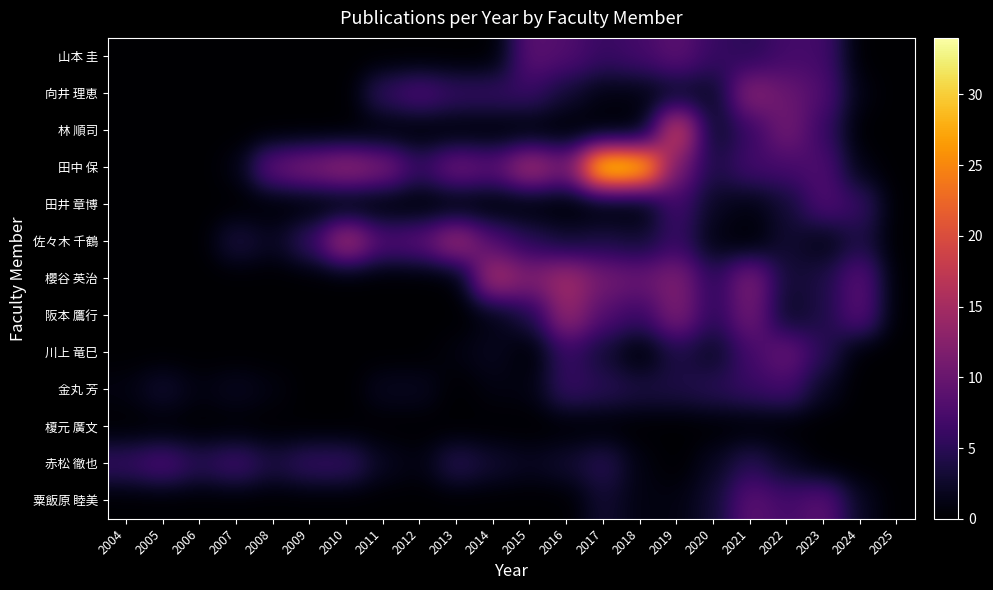

How many distinct data groups are displayed?

13